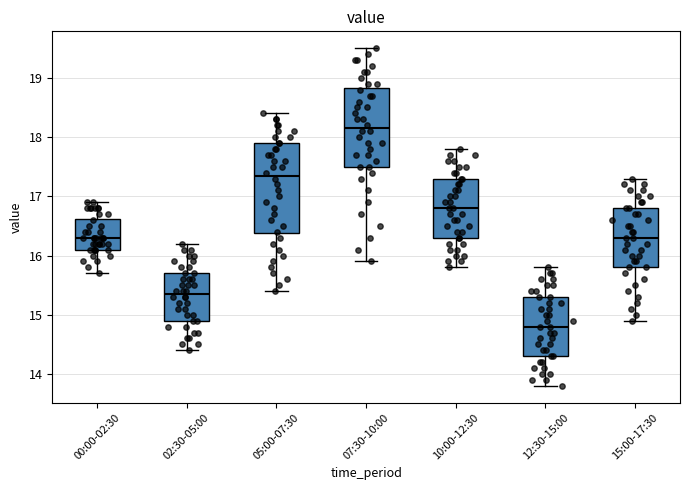

Where is the upper edge of the box for 10:00-12:30 on the y-axis? The values are not printed on the chart, so give them approximately, as read against the axis.

17.3